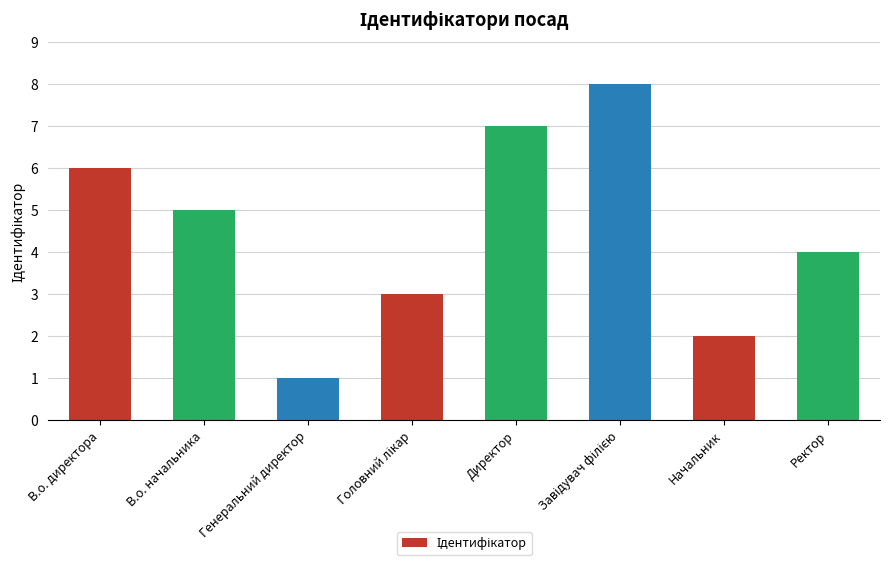

Reading right to left, extract all data points from this chart.

4	2	8	7	3	1	5	6